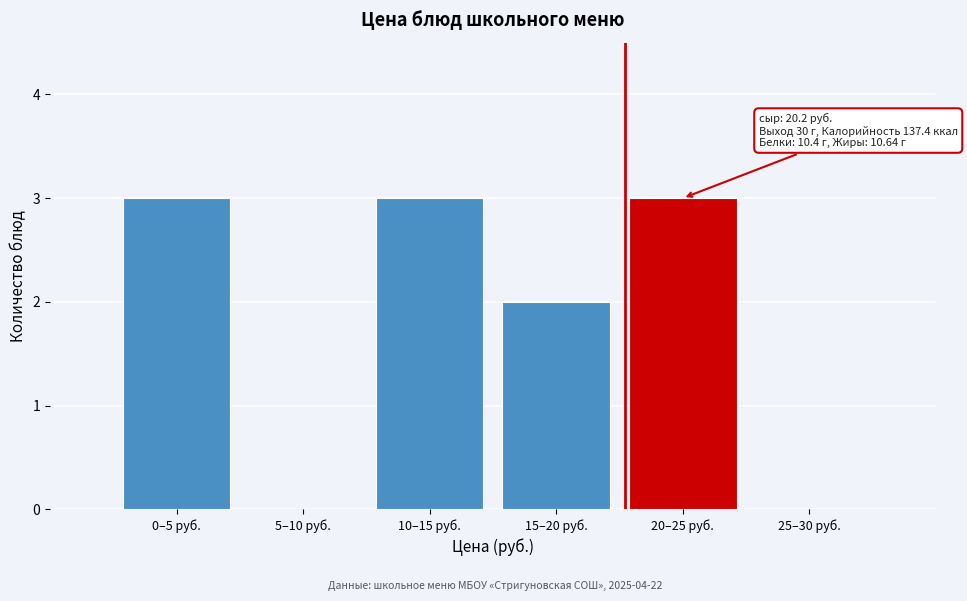

Reading left to right, transcribe all the data shown in this chart.

0–5 руб.=3	5–10 руб.=0	10–15 руб.=3	15–20 руб.=2	20–25 руб.=3	25–30 руб.=0